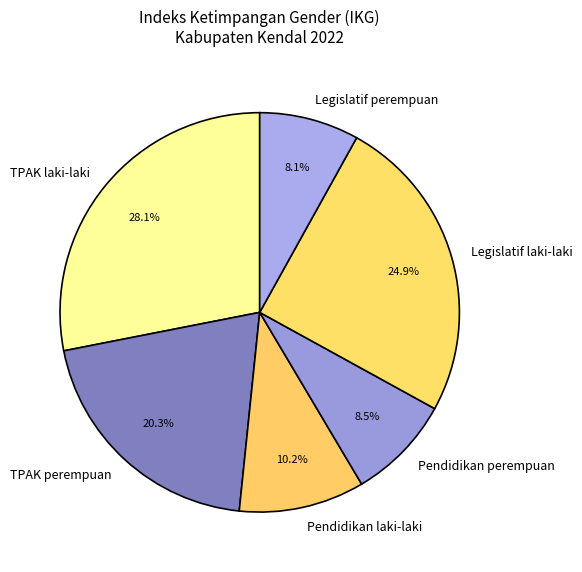

Is it true that TPAK laki-laki is 28% of the pie?

True